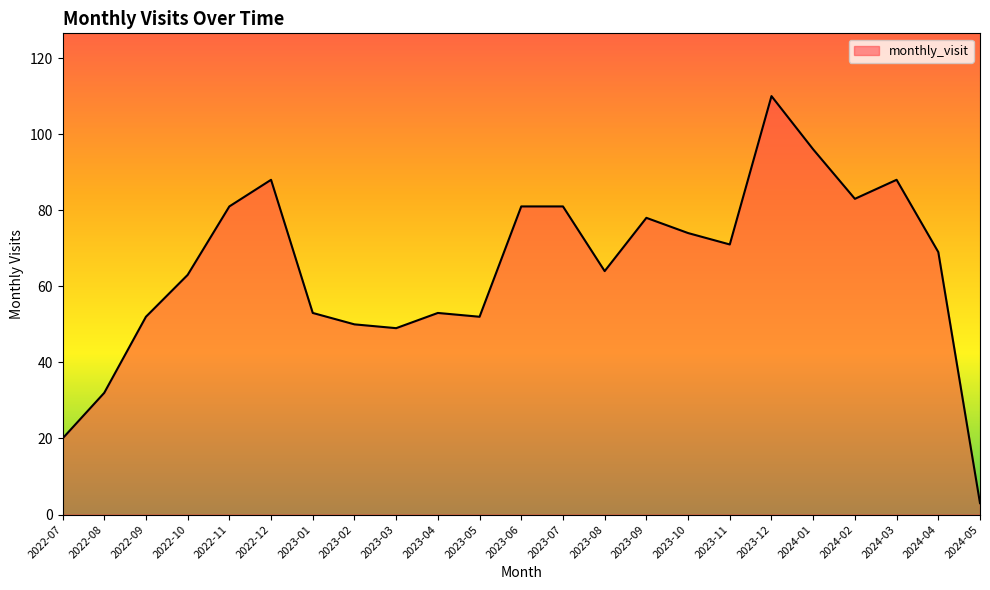

Which category has the lowest value across all series?

2024-05